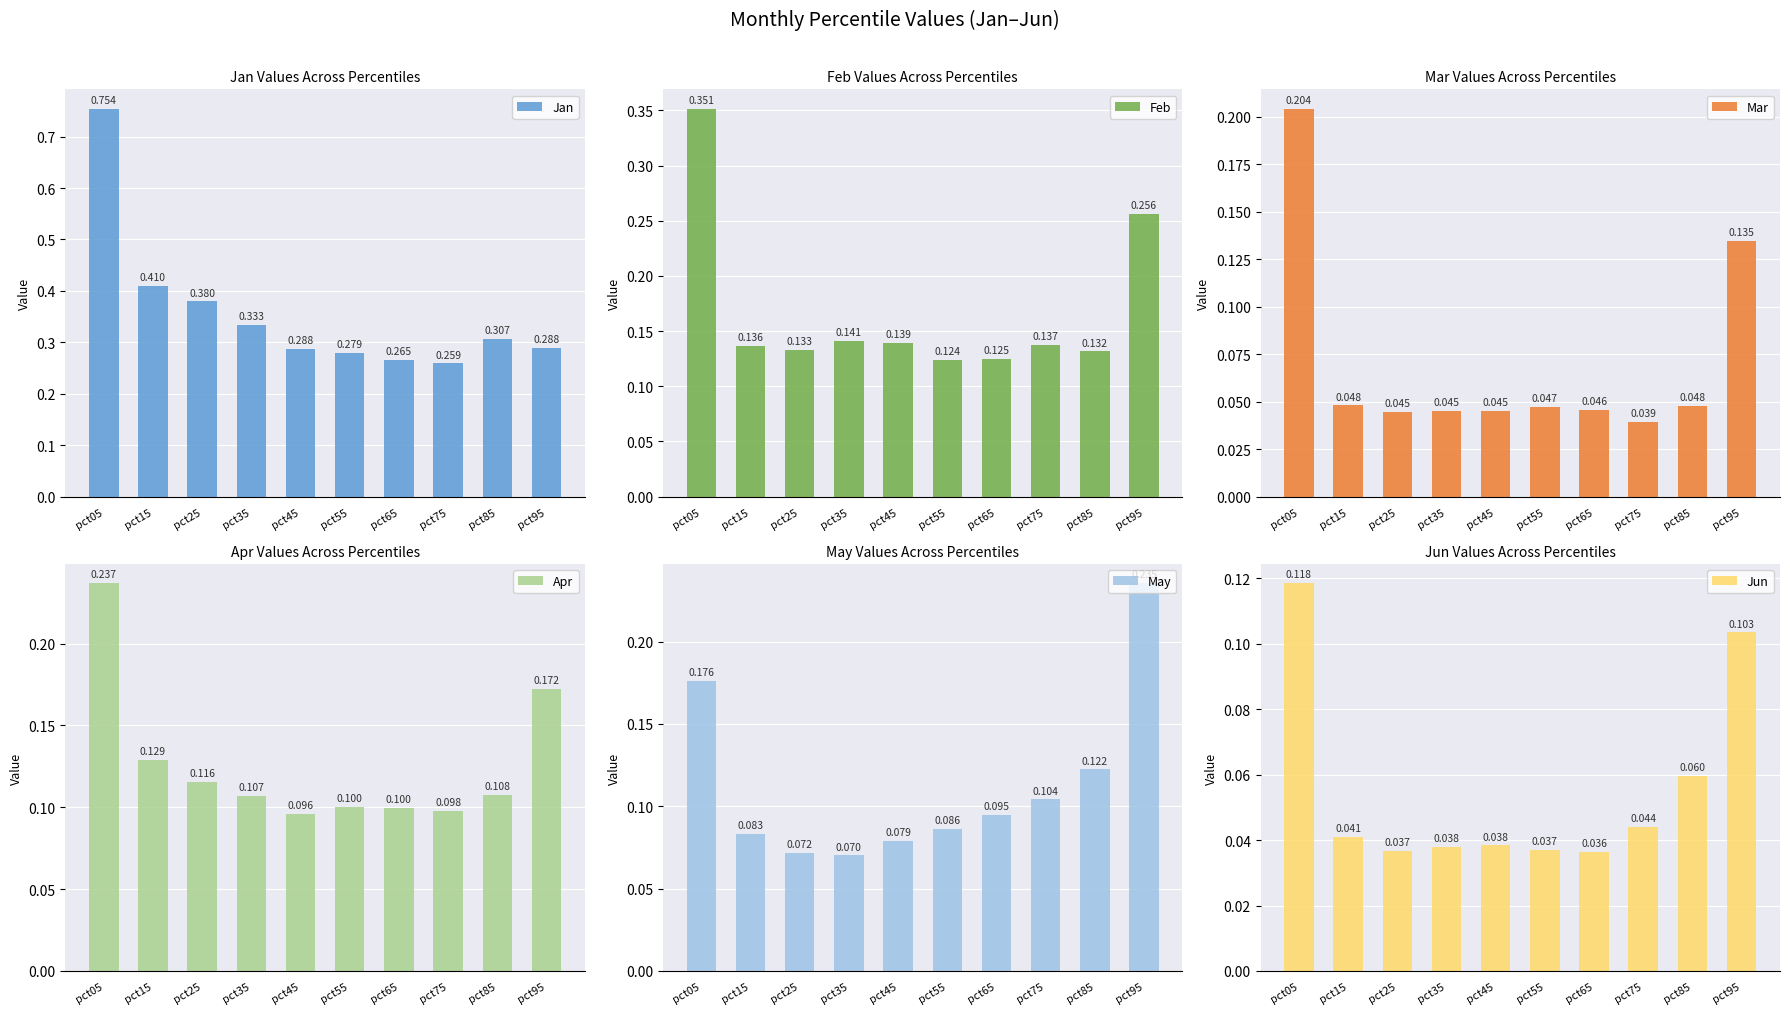

At which category is the sum across all series the highest?

pct05